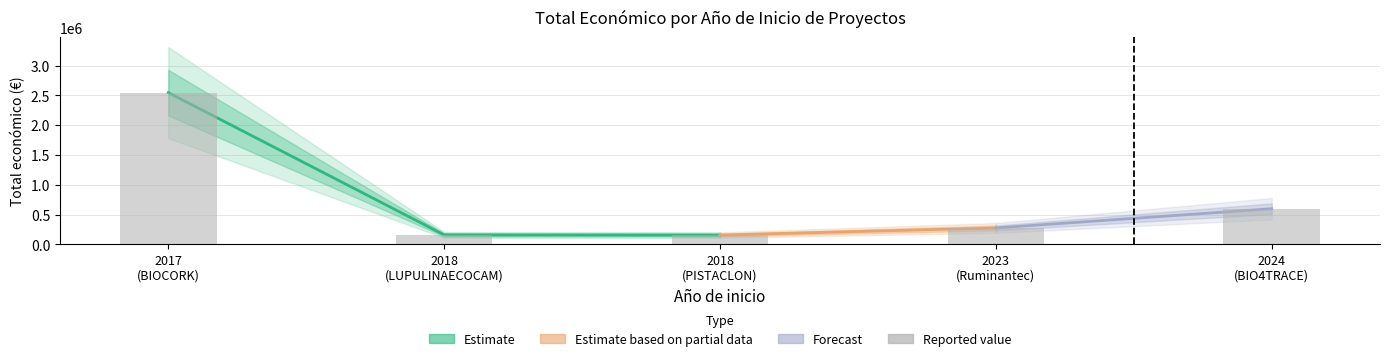

Are the bars horizontal?

No